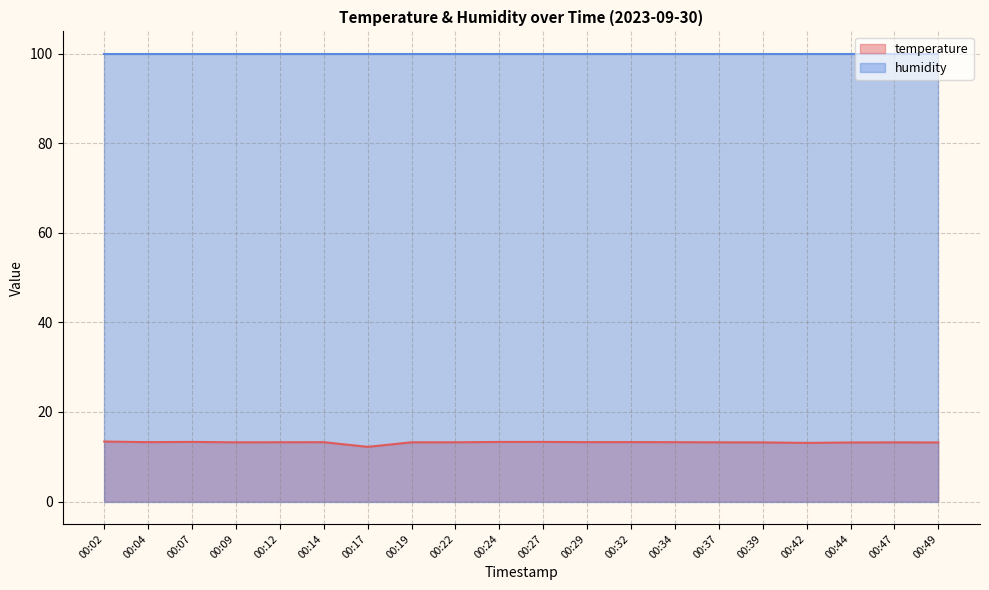

At which label is the value closest to 12?

00:17